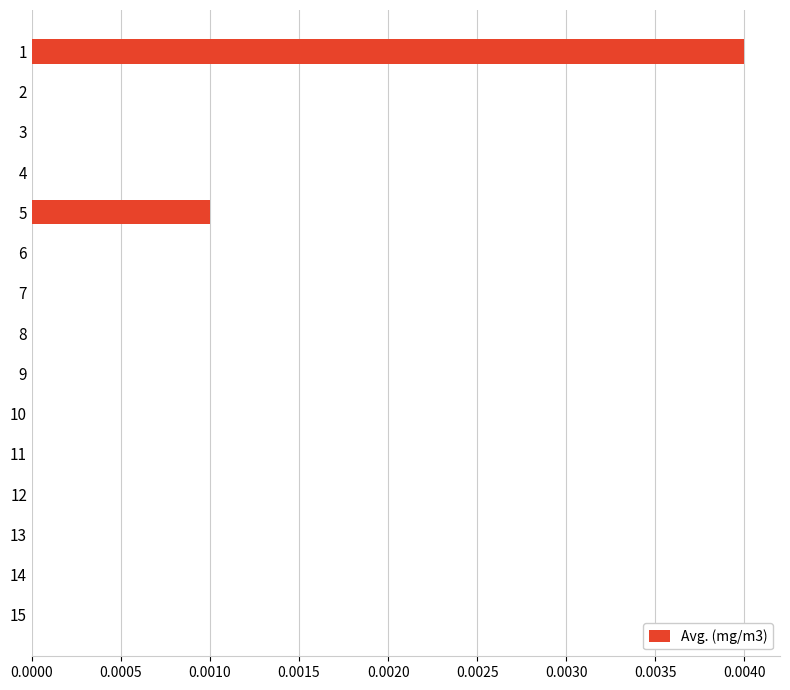

True or false: the data shows 0.0 at 3.

True